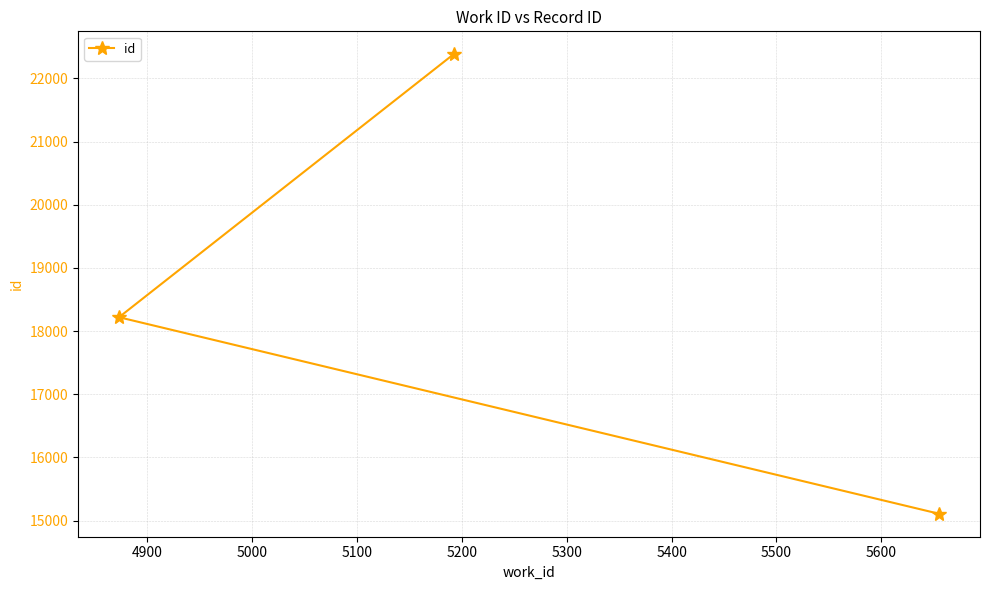

How many lines are shown in the chart?

1